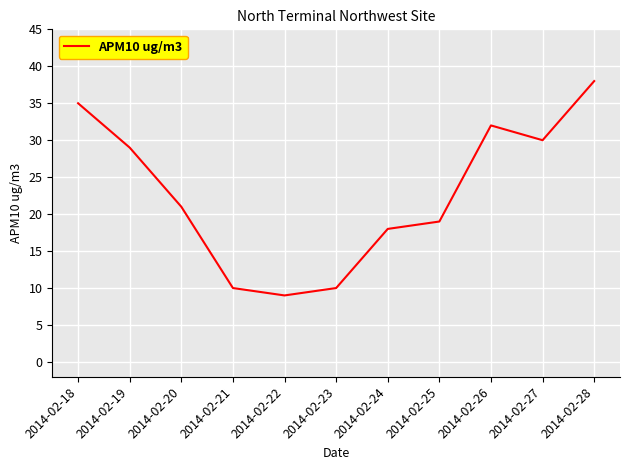

How many lines are shown in the chart?

1